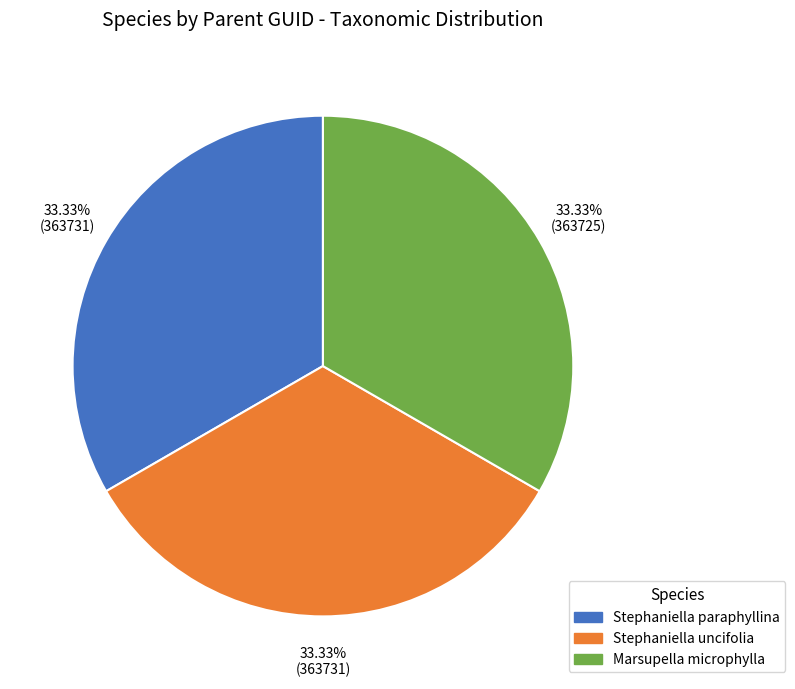

To the nearest percent, what is the combined percentage of Stephaniella uncifolia and Marsupella microphylla?

67%